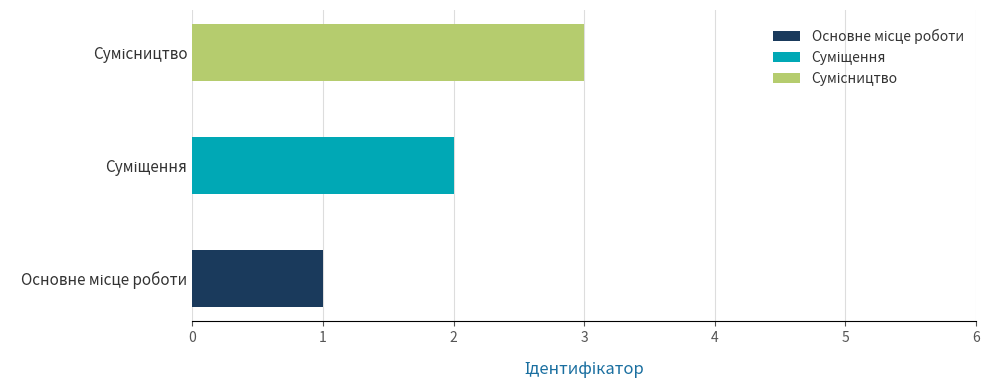

How many distinct data groups are displayed?

3